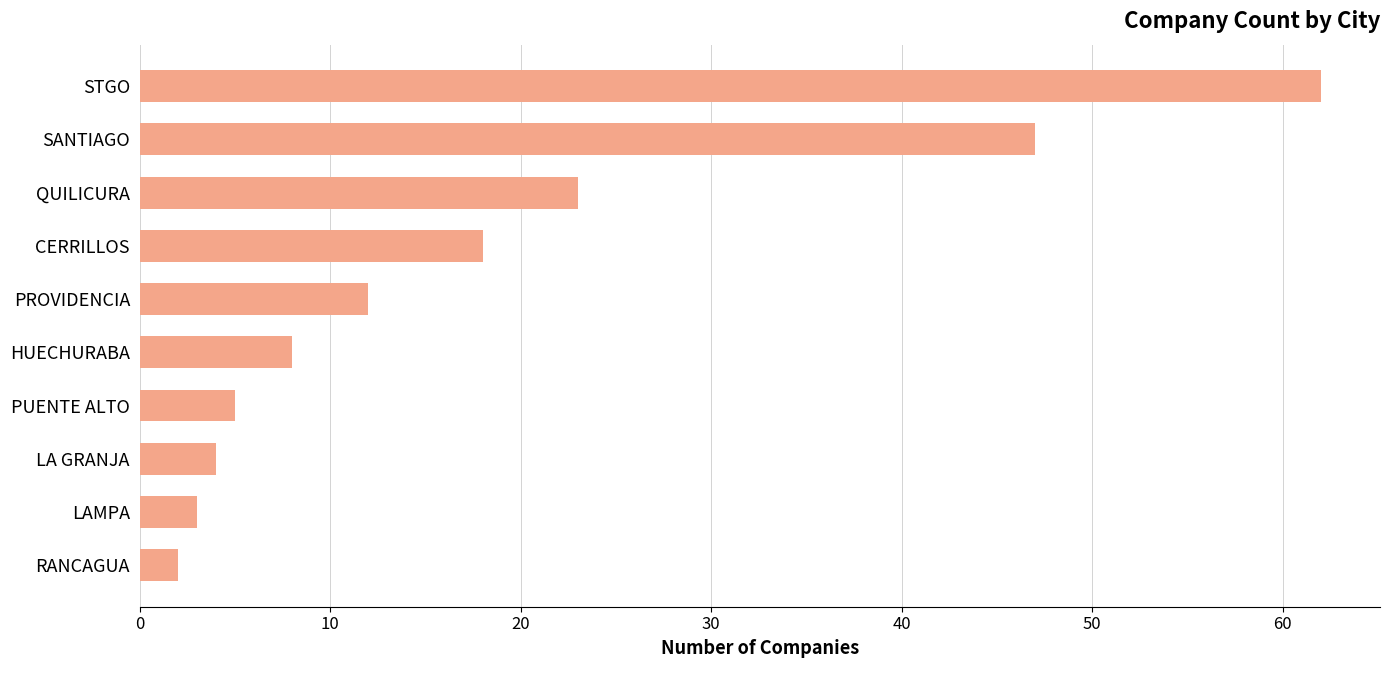

What is the difference between the maximum and minimum values?

60